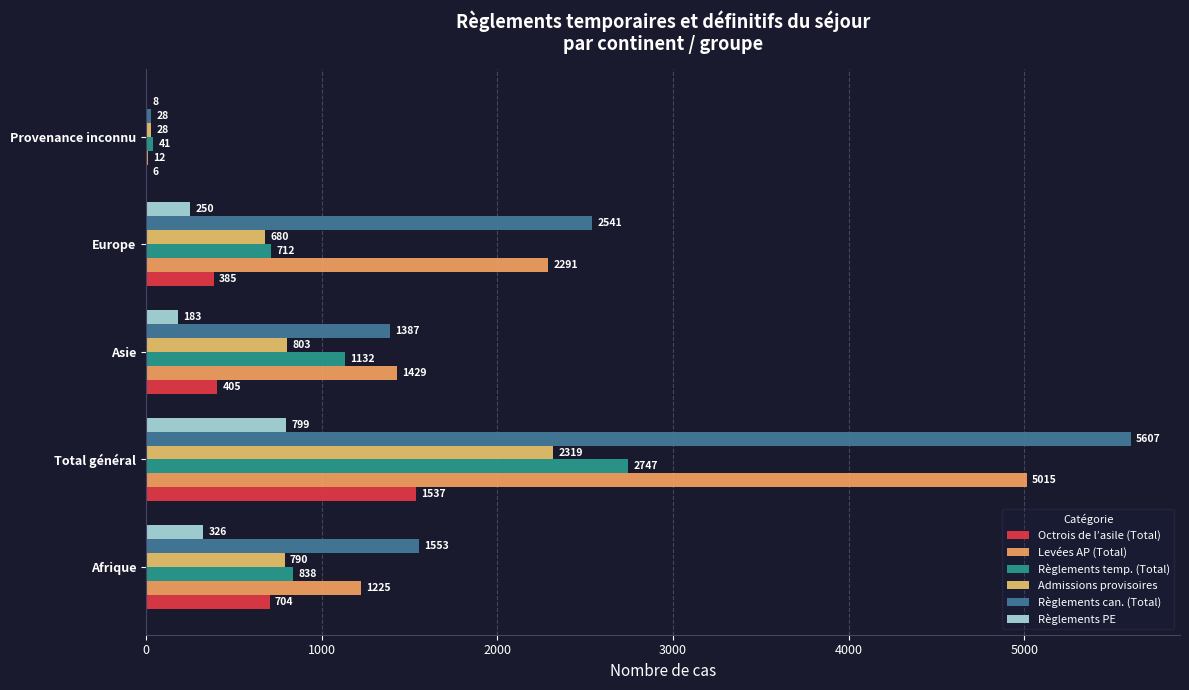

Count the number of categories in the chart.

5